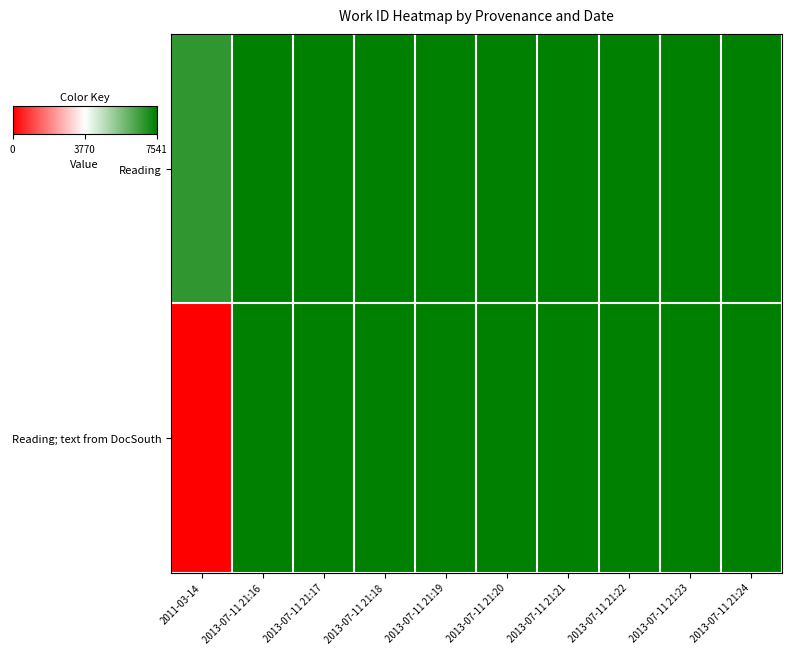

List the series in order of their peak value, lowest first.

Reading, Reading; text from DocSouth